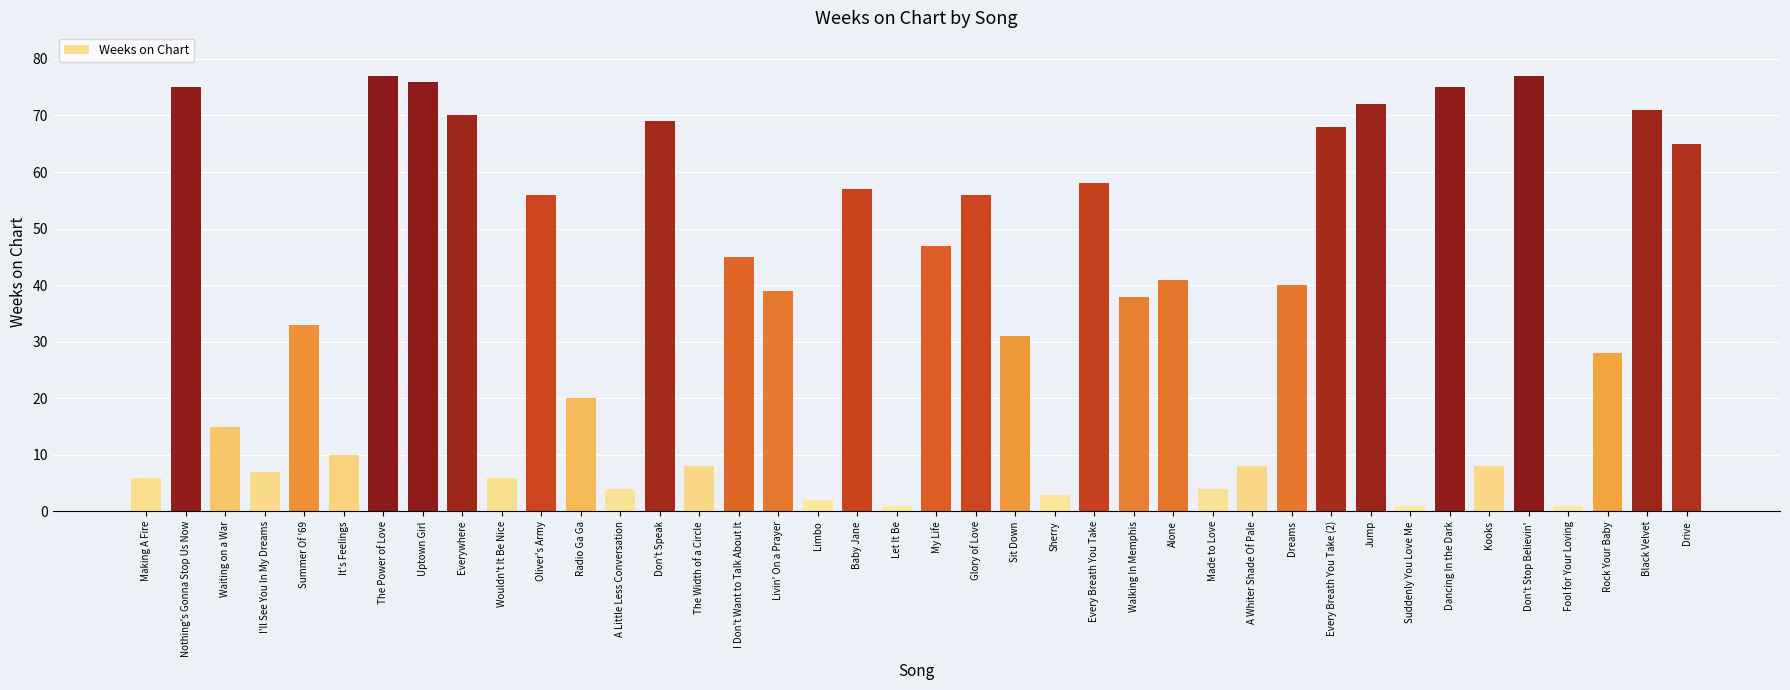

What is the change in value from Nothing's Gonna Stop Us Now to Don't Stop Believin'?

+2